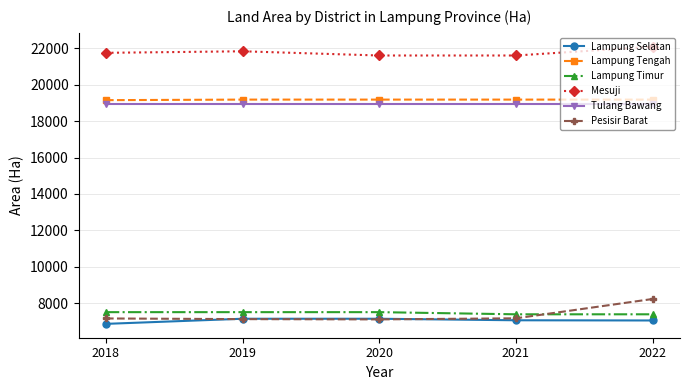

What is the maximum value shown in the chart?

22082